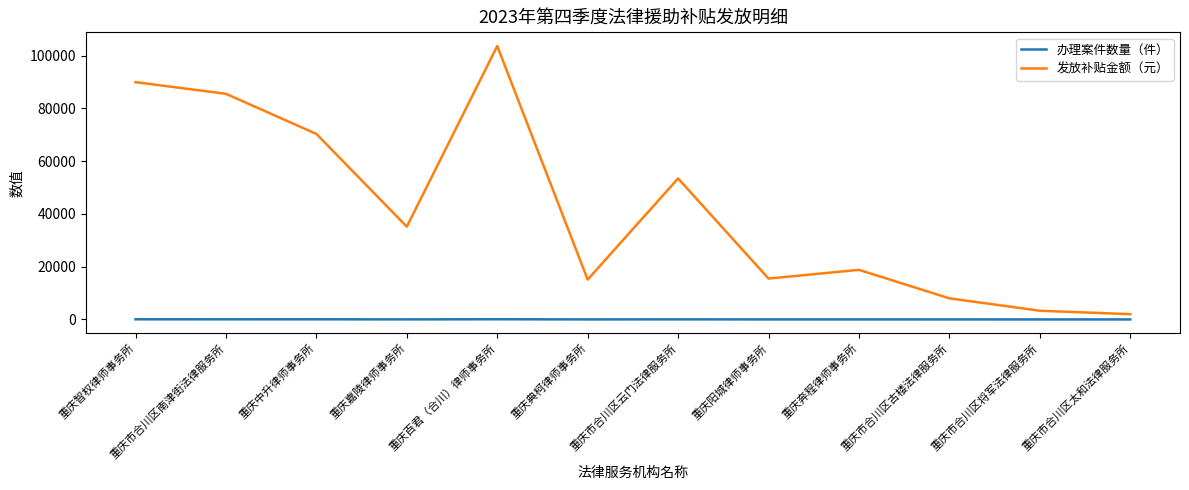

Which series has the largest total across all categories?

发放补贴金额（元）